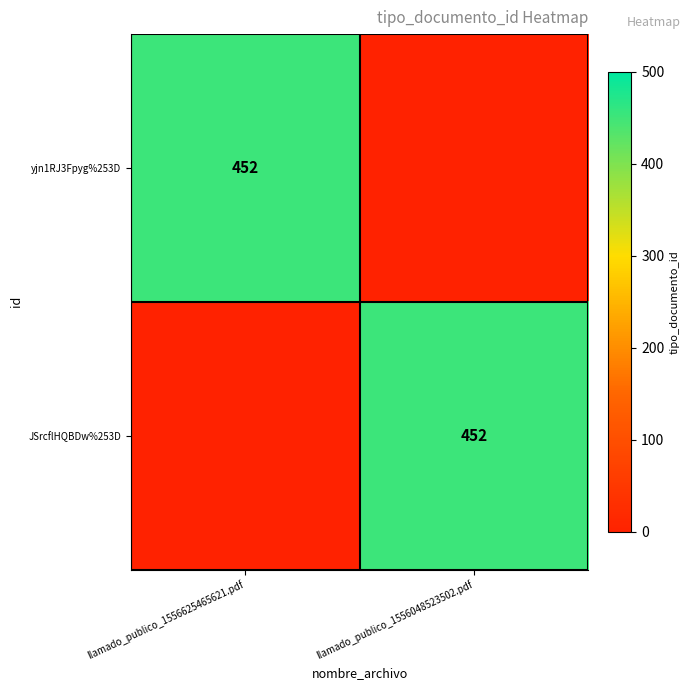

What is the difference between the highest and lowest values at llamado_publico_1556048523502.pdf?

452